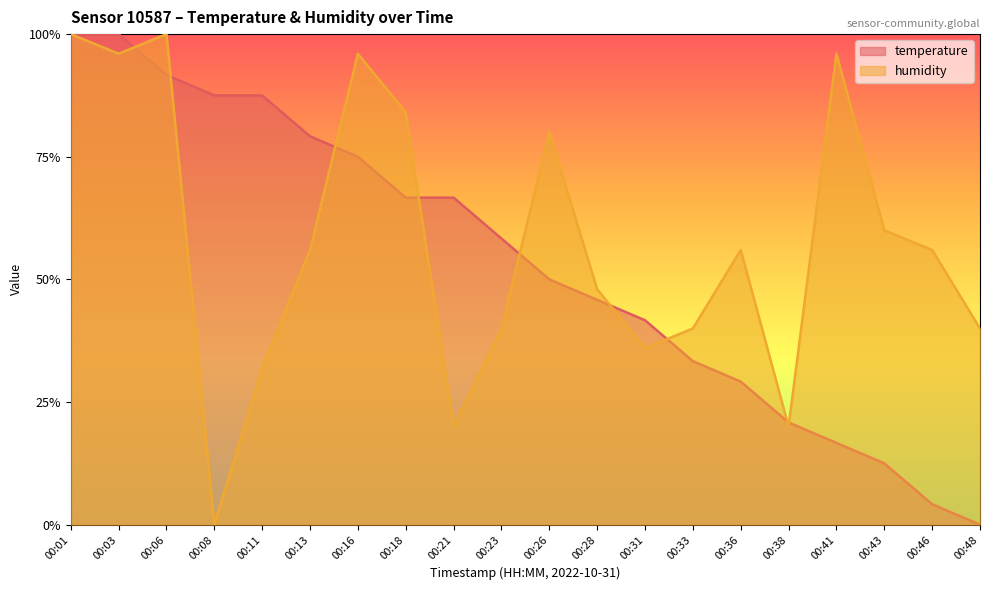

At which category does the chart reach its minimum across all series?

00:48